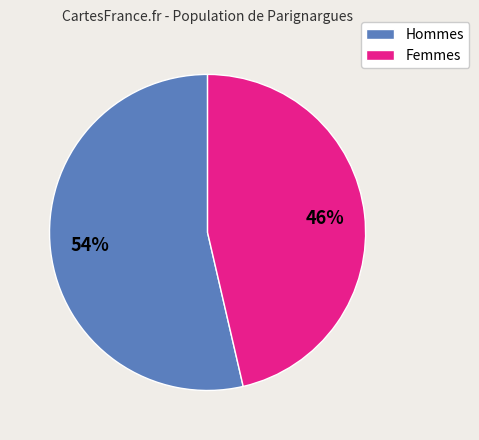

Is there a majority slice in this chart?

Yes